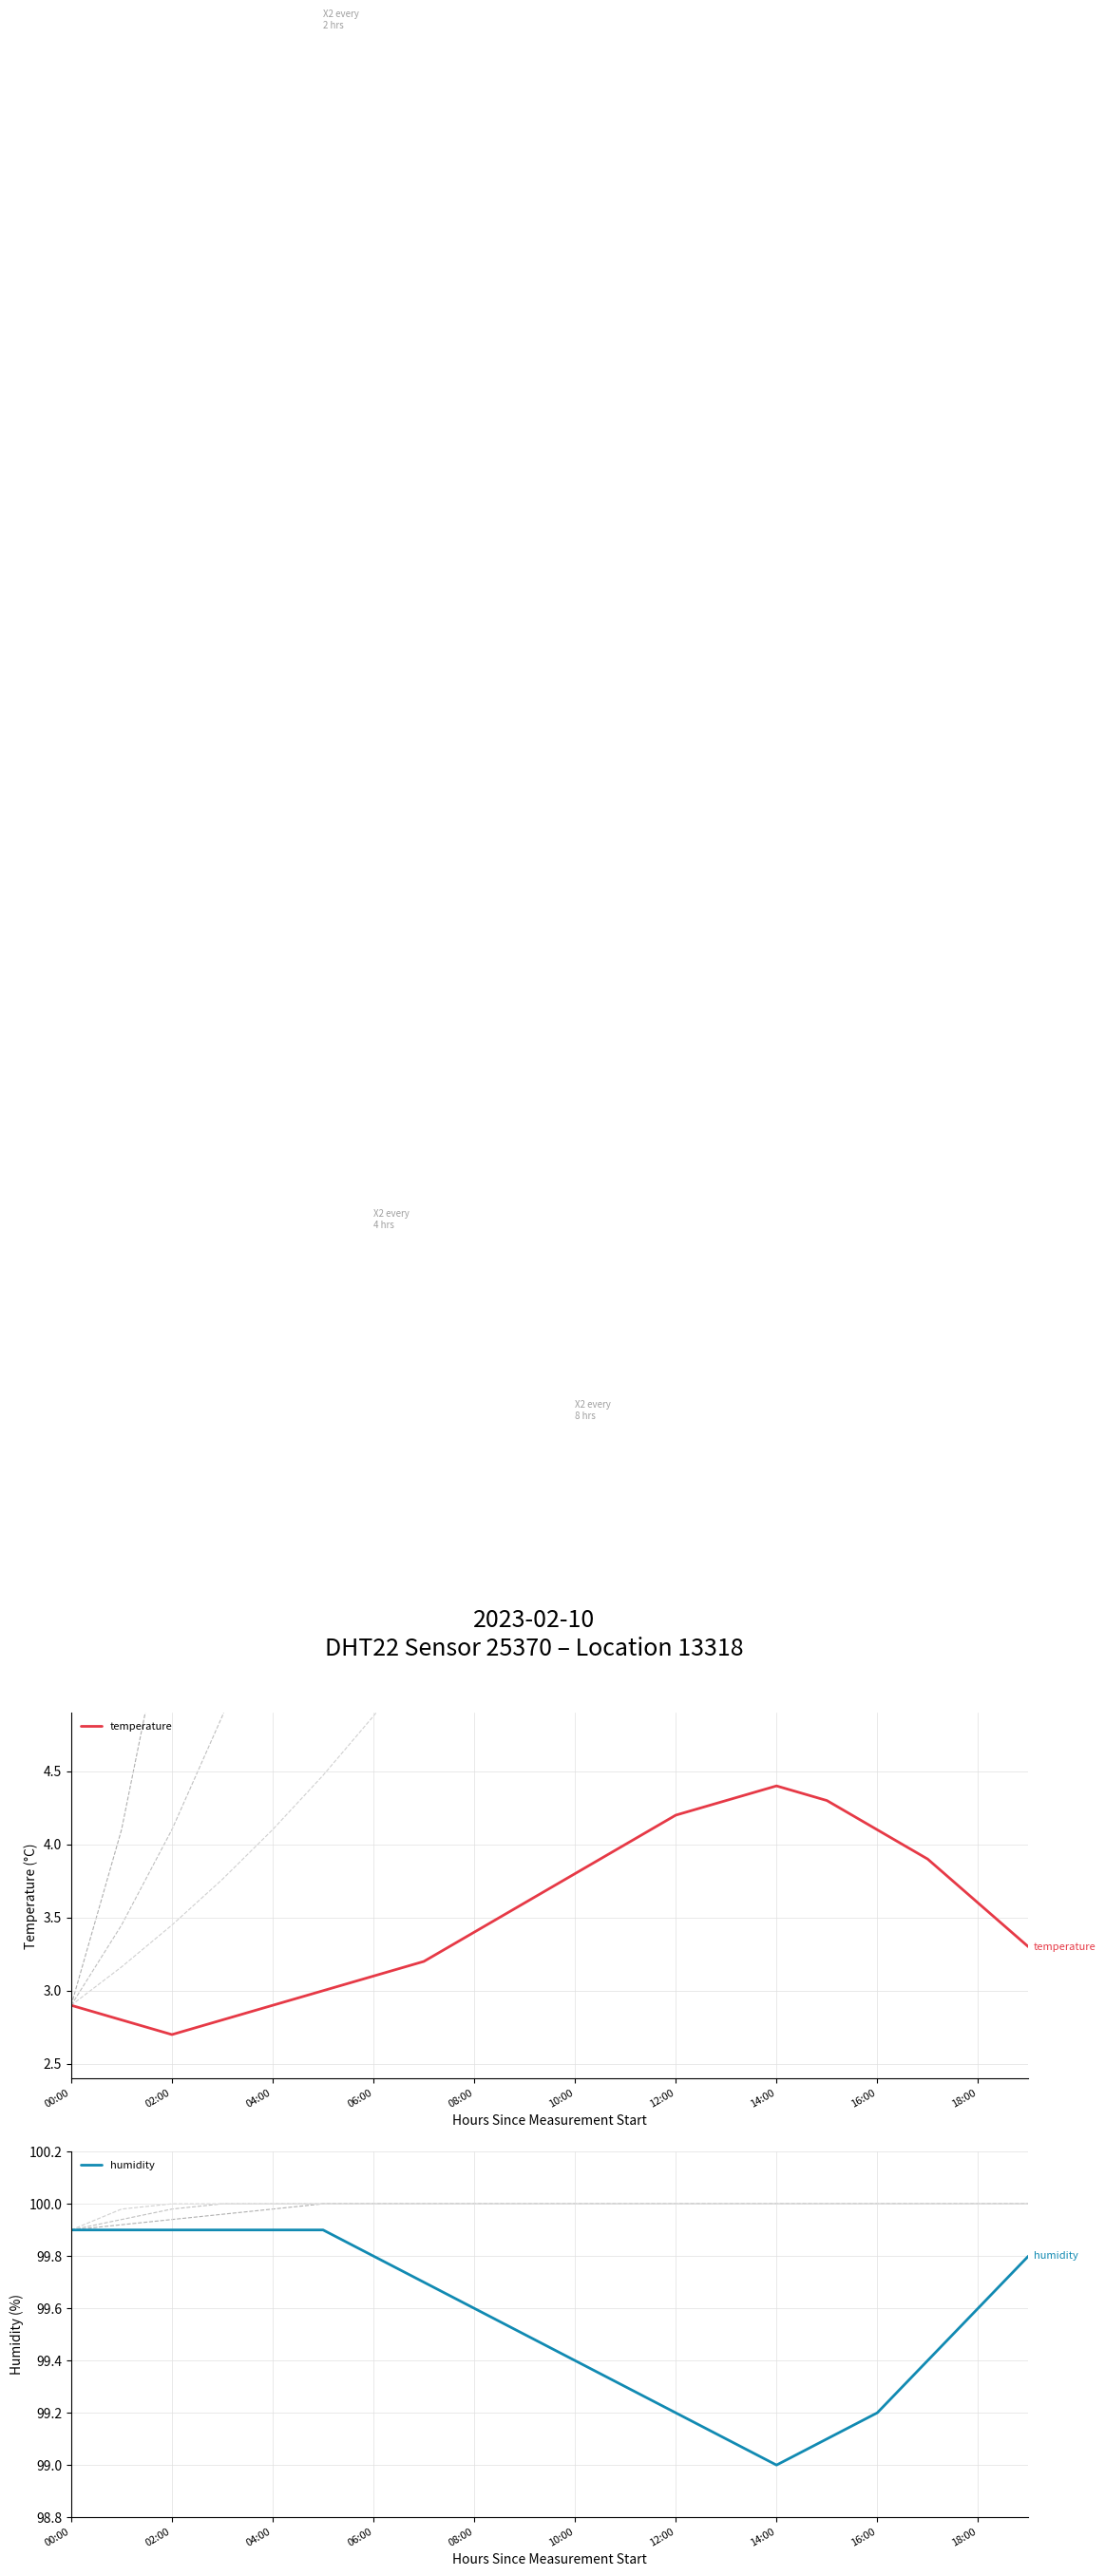

Which category has the highest value in the temperature series?

14:00